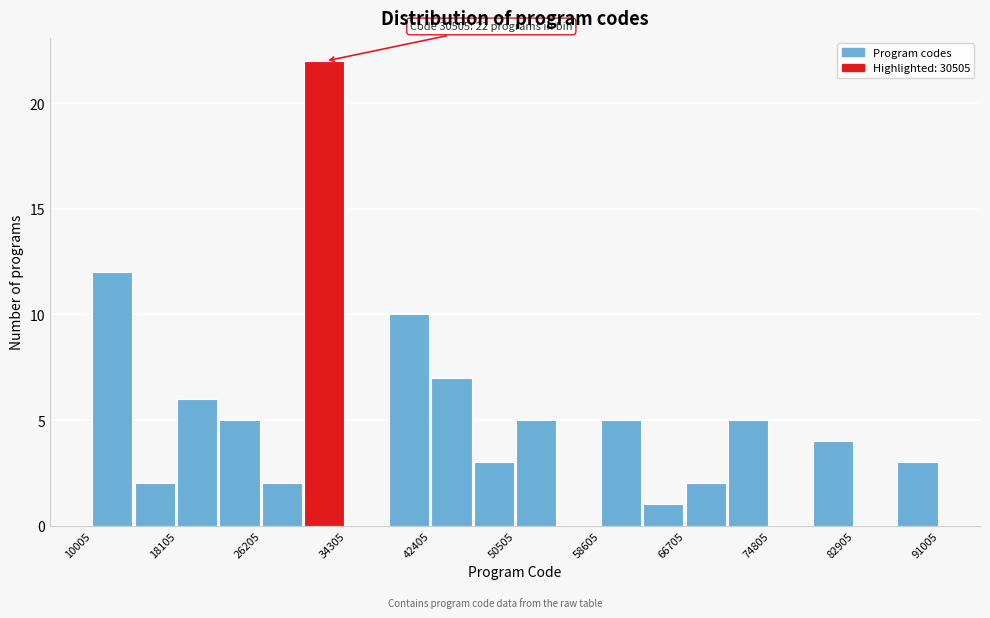

Which range on the x-axis has the tallest bar?

30000 to 34000